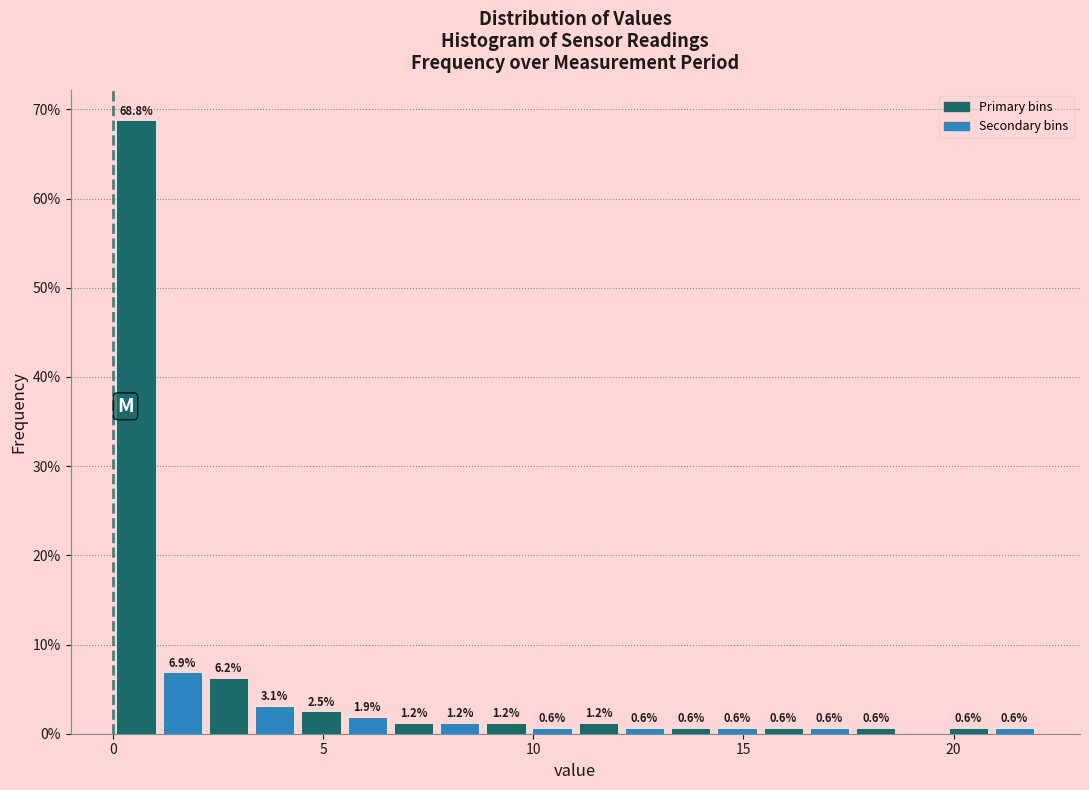

Around what value on the x-axis is the tallest bar? Give the approximate position of its centre, as read against the axis.

0.5